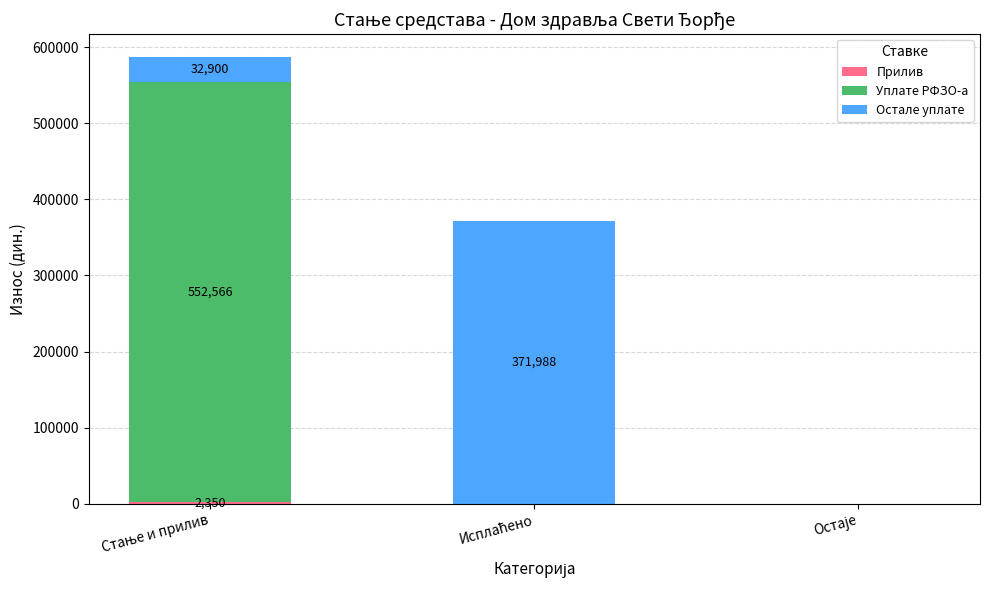

How many data points does each series have?

3